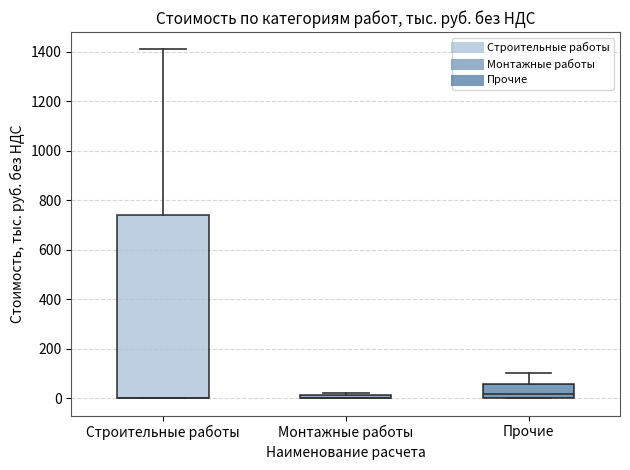

Where is the lower edge of the box for Монтажные работы on the y-axis? The values are not printed on the chart, so give them approximately, as read against the axis.

0